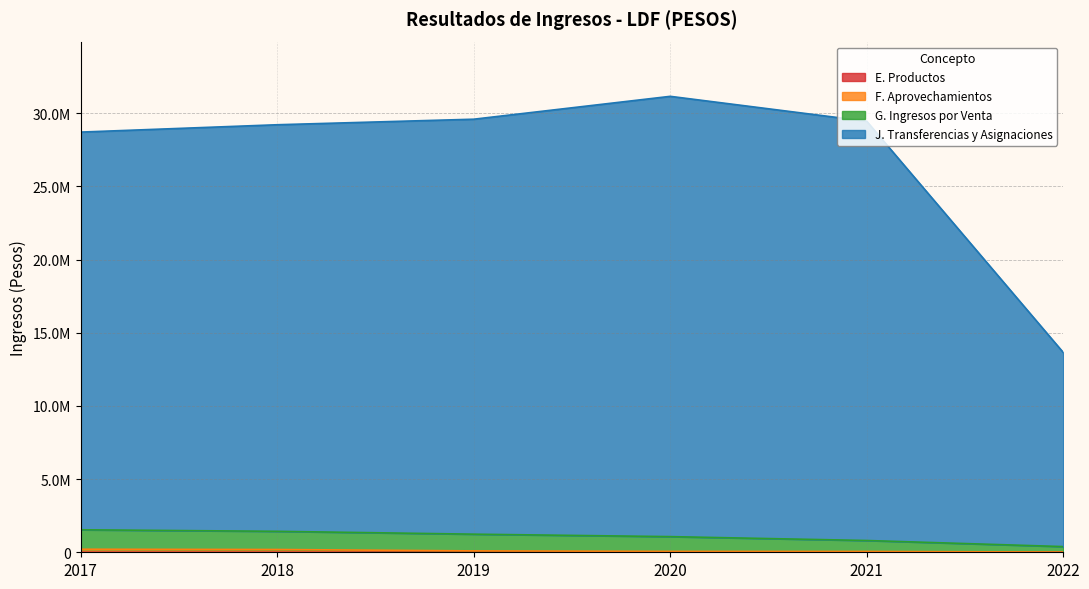

True or false: G. Ingresos por Venta has a value of 1537520.0 at 2017.

True